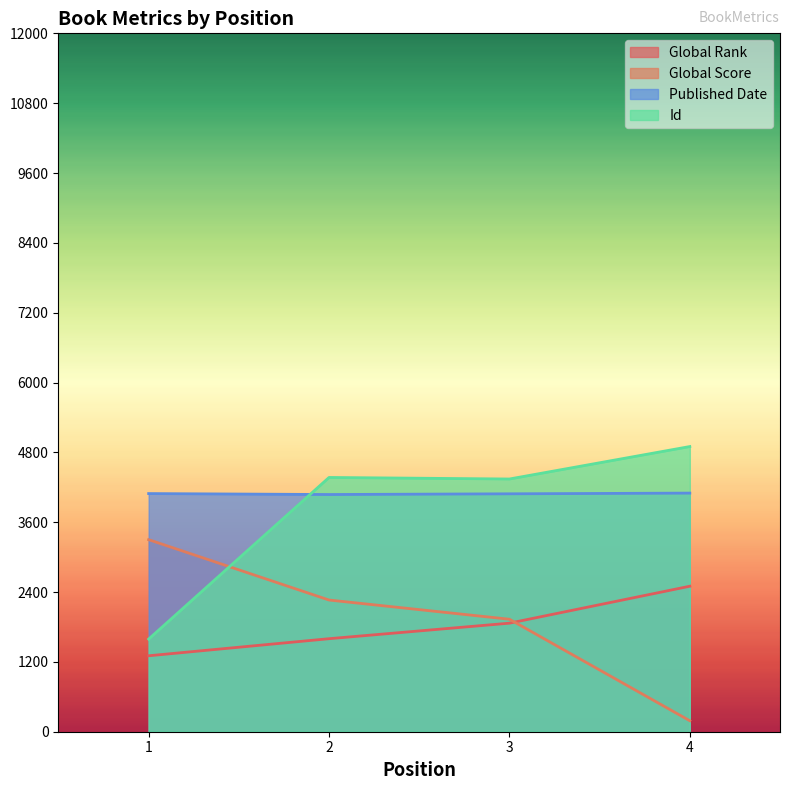

What is the greatest value displayed?

4900.0